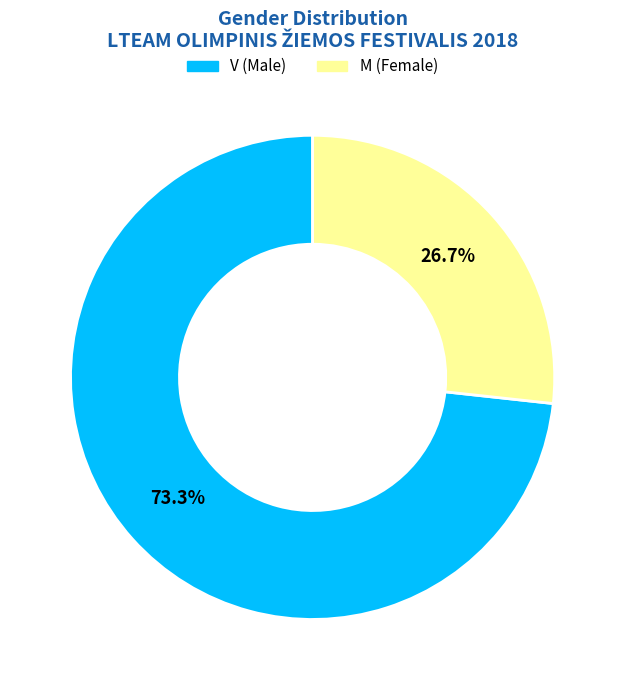

Combined, do M and V account for over 50%?

Yes